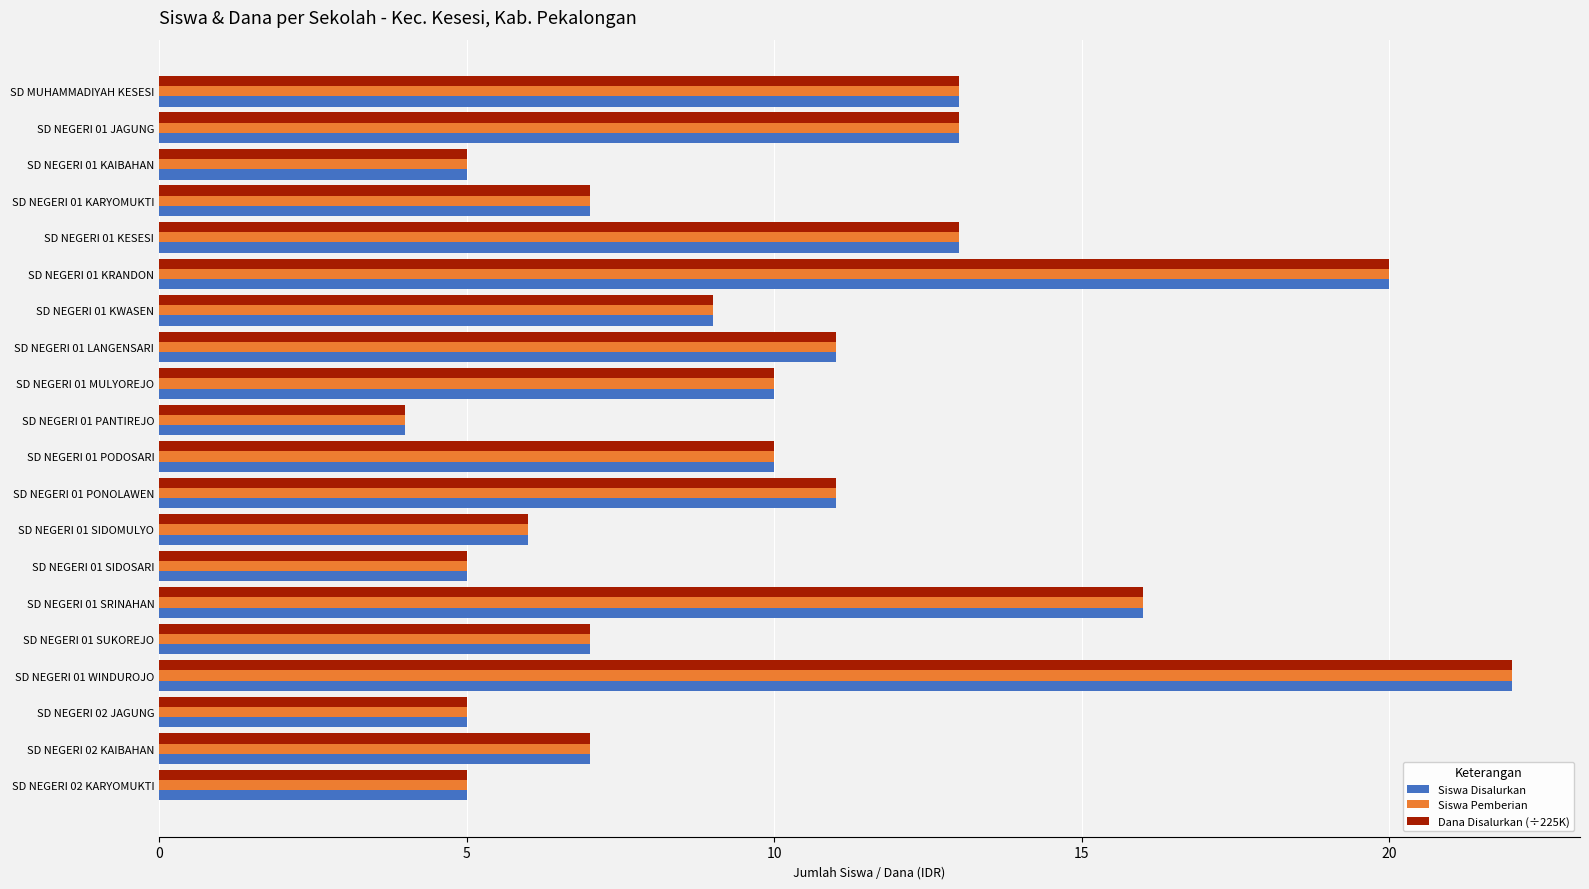

What is the difference between the maximum and minimum values in the Siswa Disalurkan series?

18